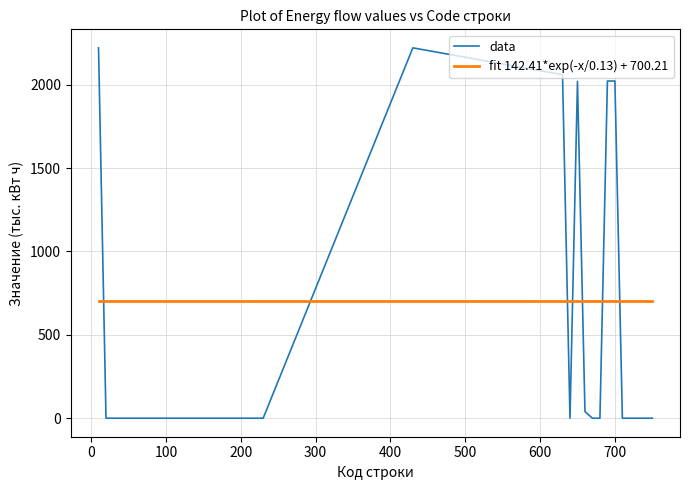

Which label corresponds to the largest value in the chart?

10